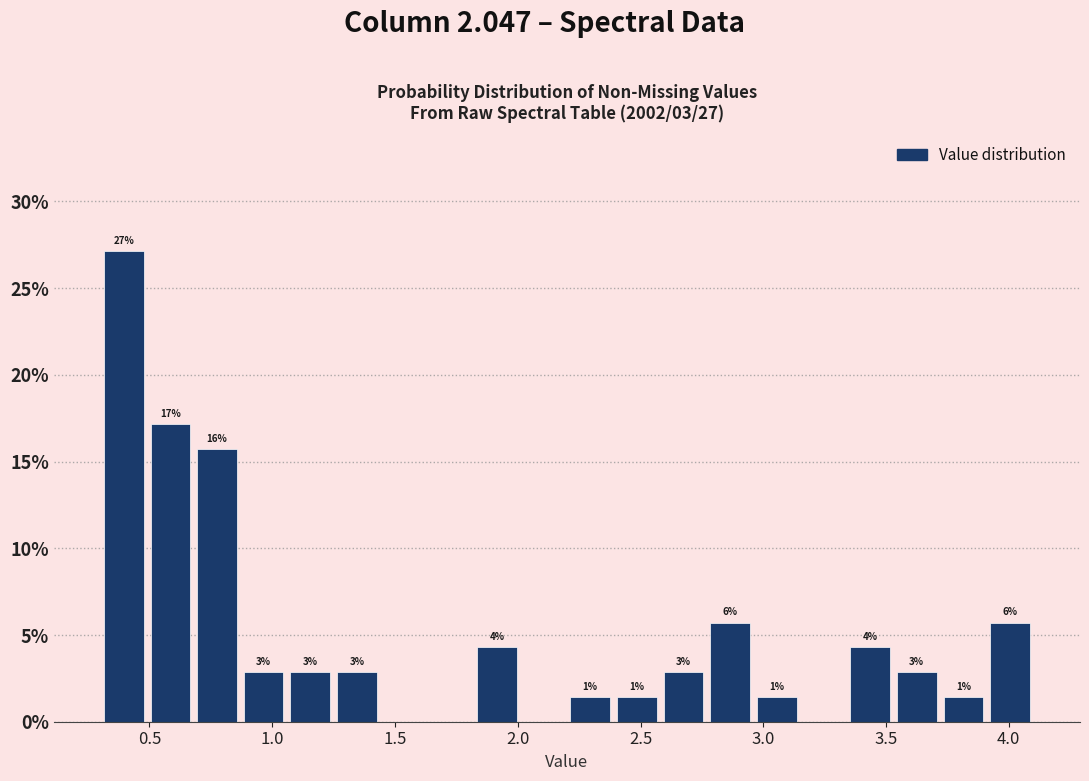

Read against the x-axis, roughly where is the centre of the tallest bar?

0.40